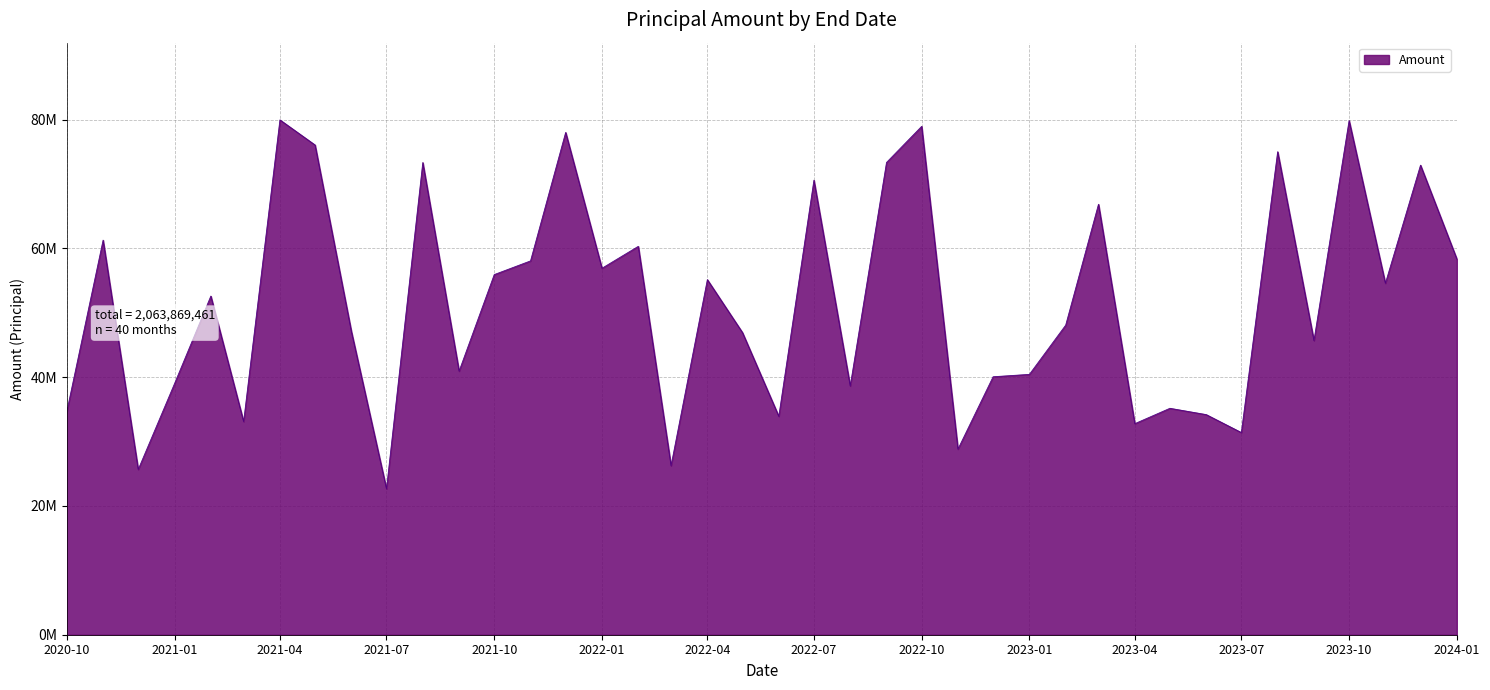

Is this an area chart (filled region under the line)?

Yes